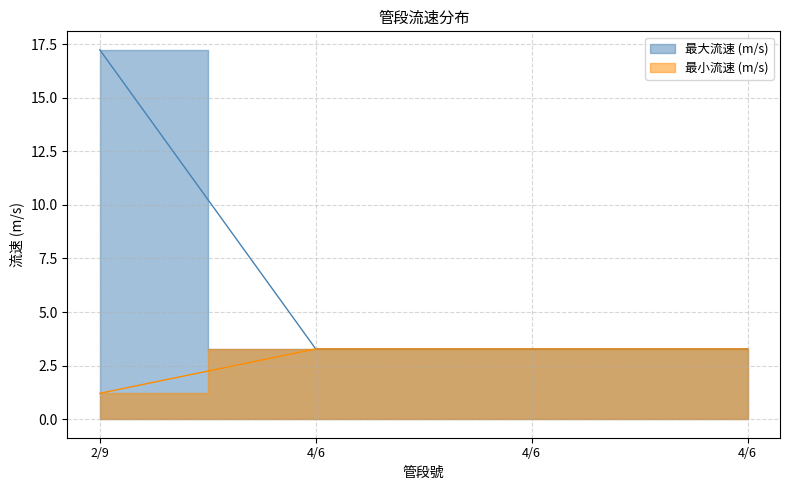

What is the average value of the 最小流速 (m/s) series?

2.8